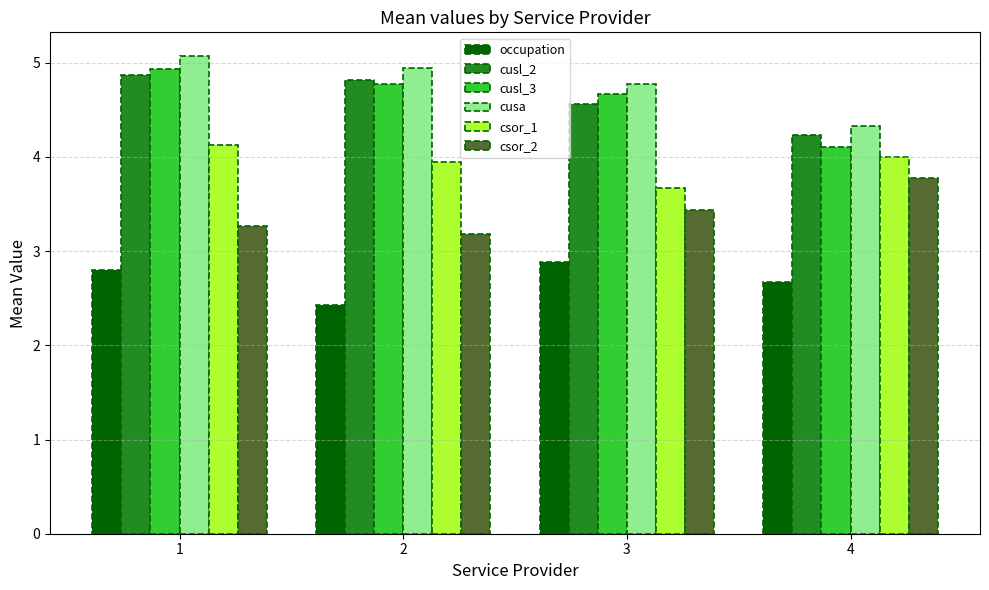

Rank the series at 1 from highest to lowest value.

cusa, cusl_3, cusl_2, csor_1, csor_2, occupation